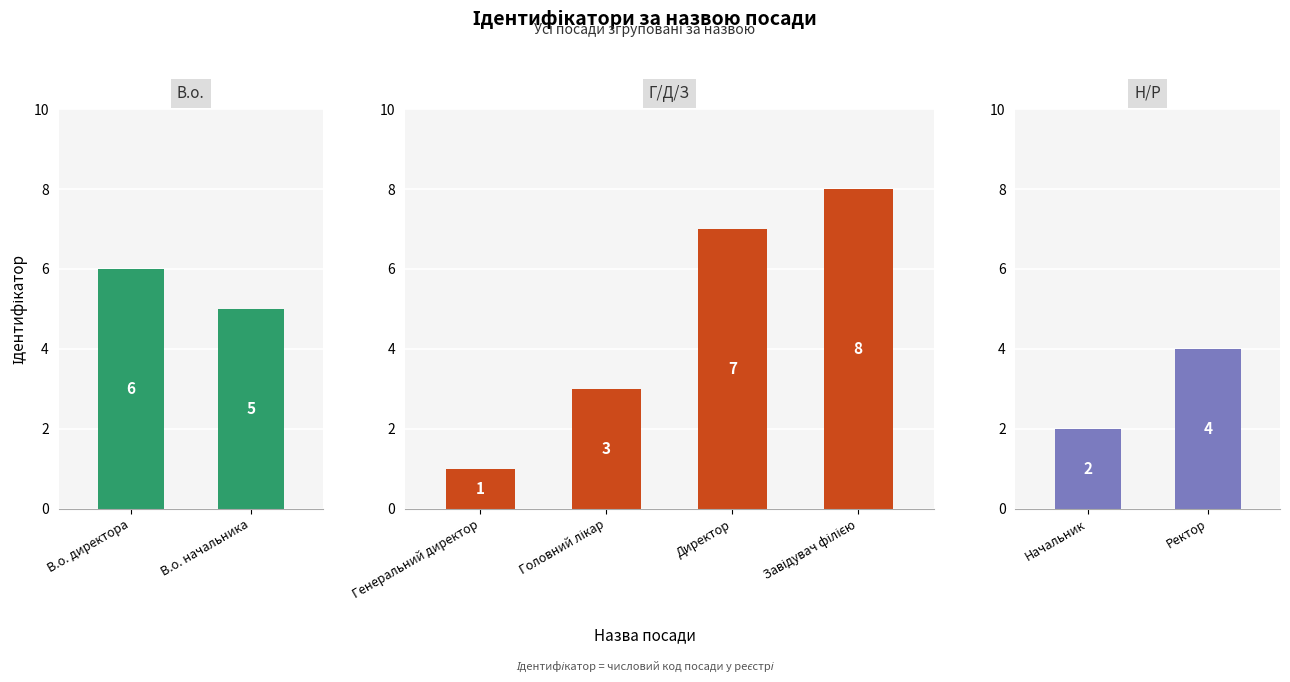

Which has a higher value, Головний лікар or Генеральний директор?

Головний лікар